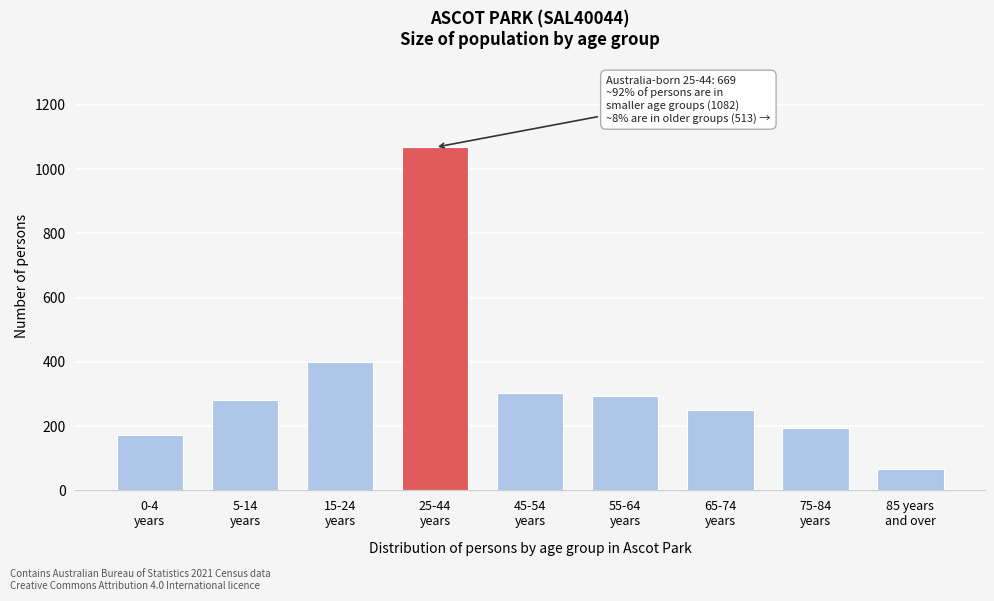

Reading right to left, extract all data points from this chart.

68	195	251	294	302	1068	401	282	173